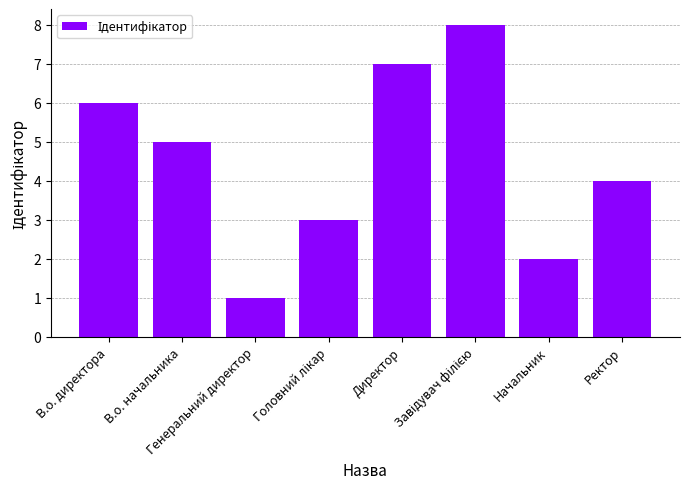

What is the difference between the maximum and minimum values?

7